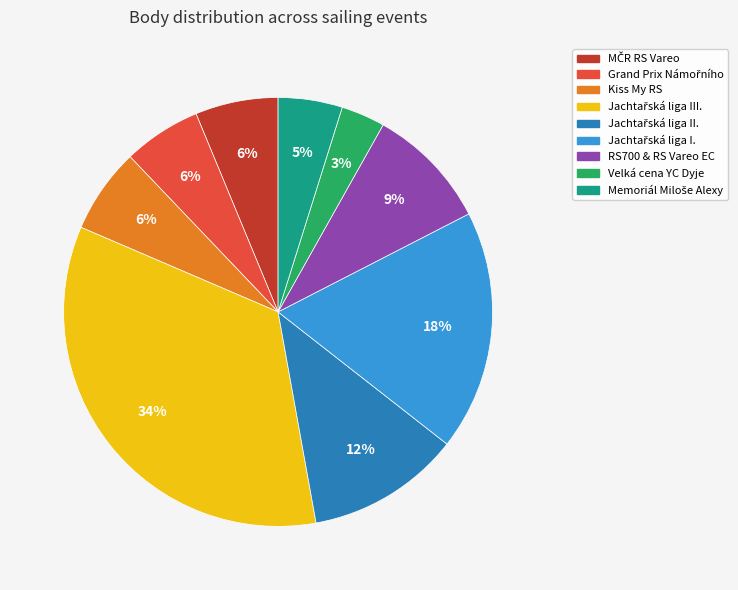

How many segments does this pie chart have?

9